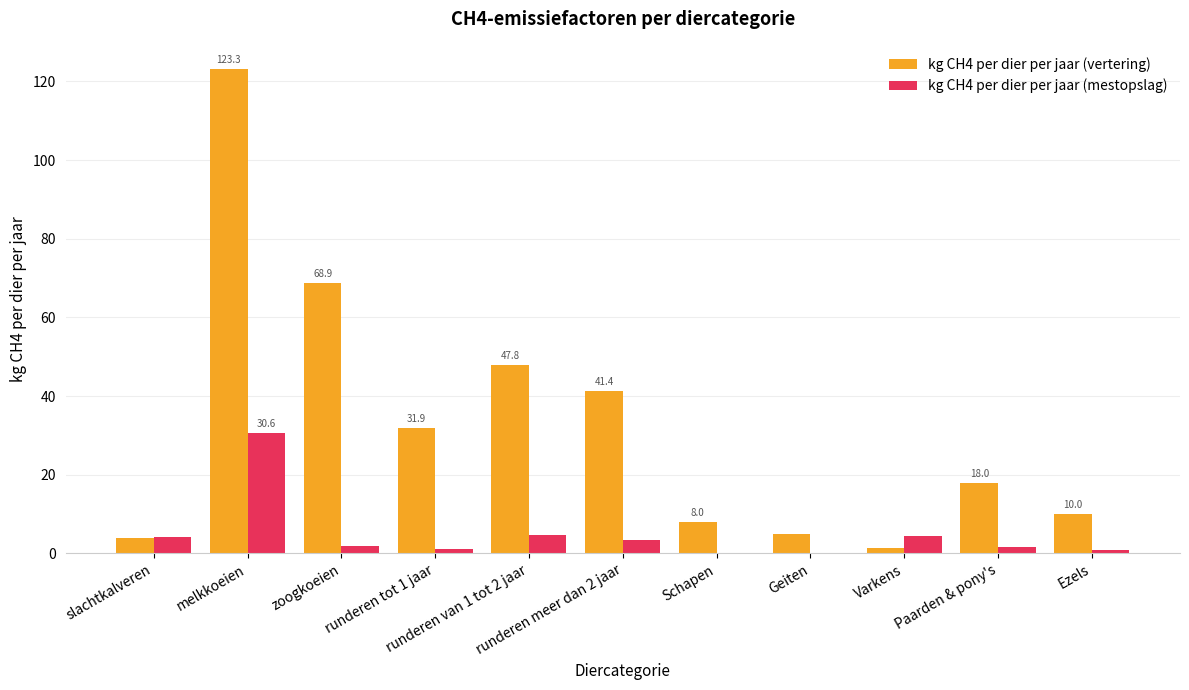

How many distinct data groups are displayed?

2